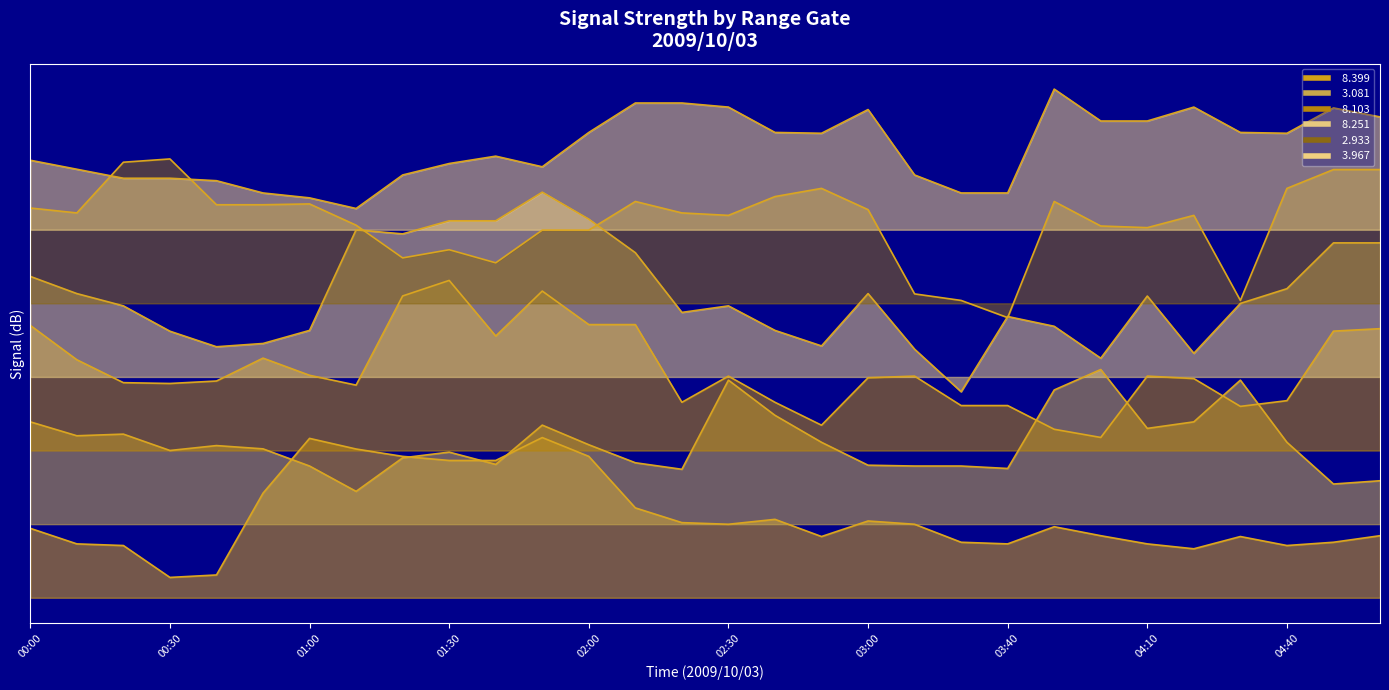

What is the average value of the   3.081 series?

79.0